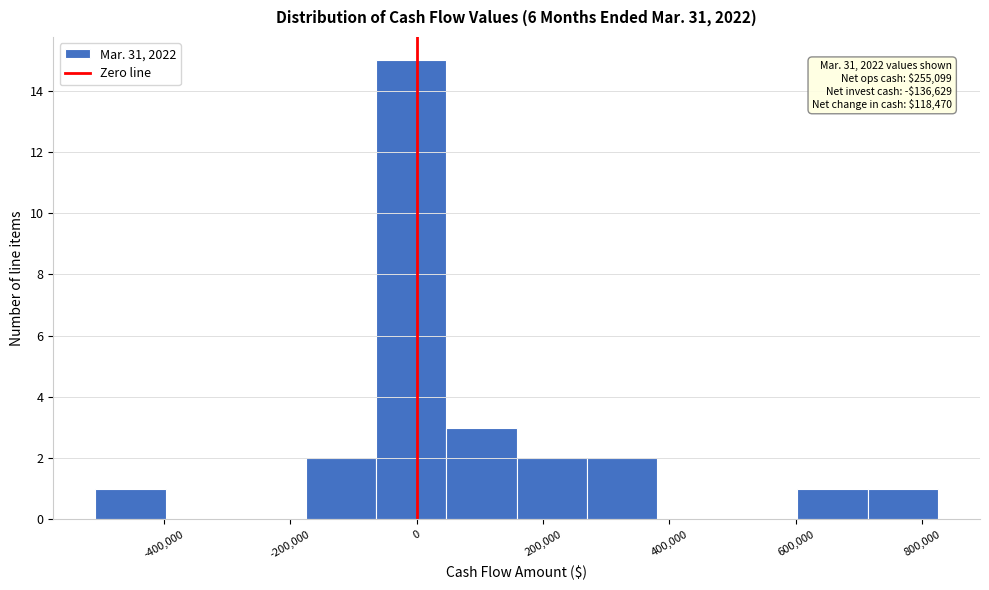

Which range on the x-axis has the tallest bar?

-60000 to 40000